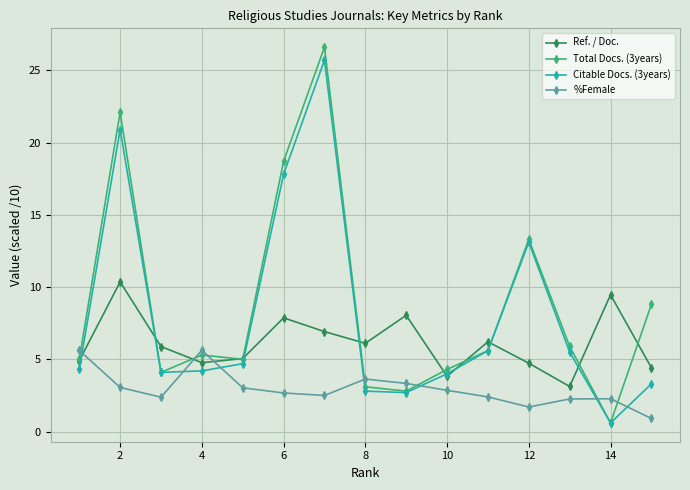

How many distinct data groups are displayed?

4